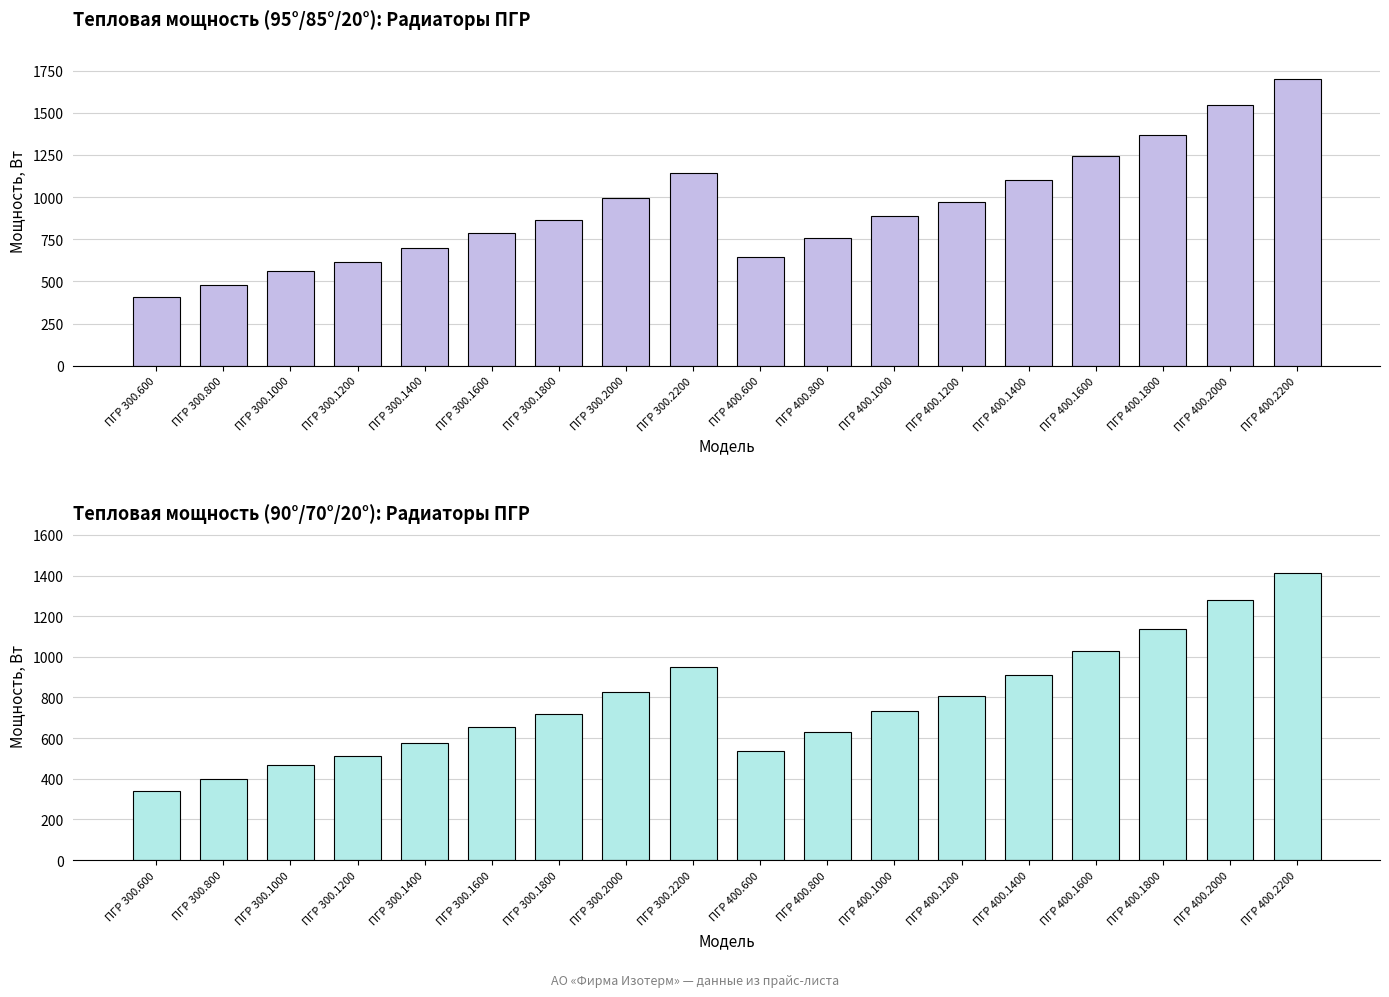

What is the lowest value of the Тепловая мощность Вт (90/70/20) series?

340.1